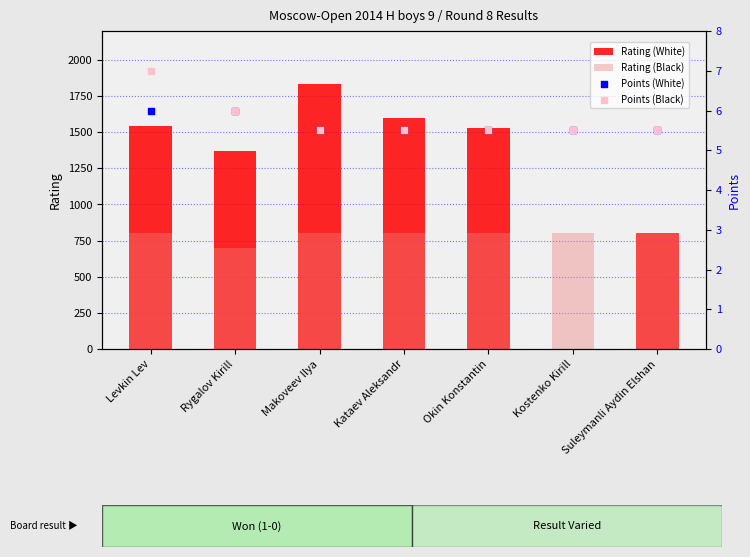

Which series has the largest total across all categories?

Rating (White)